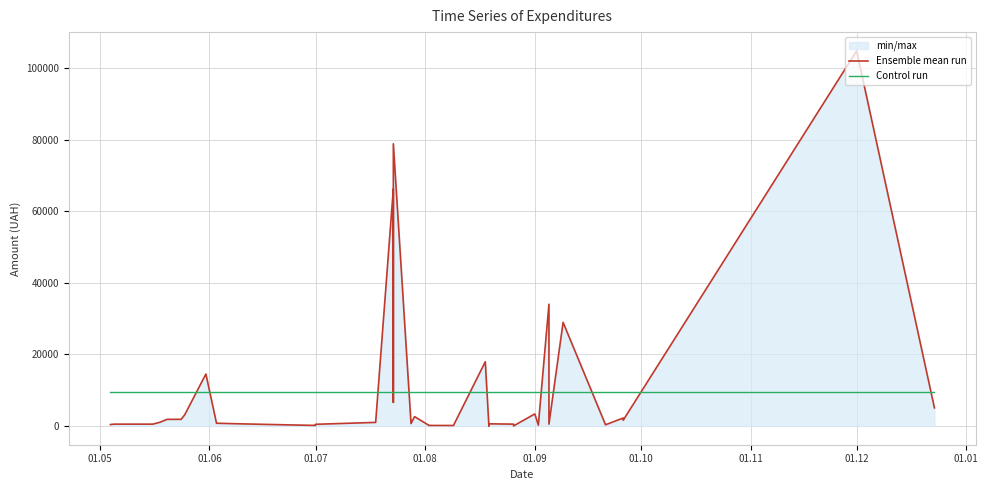

What is the smallest value displayed?

14.9